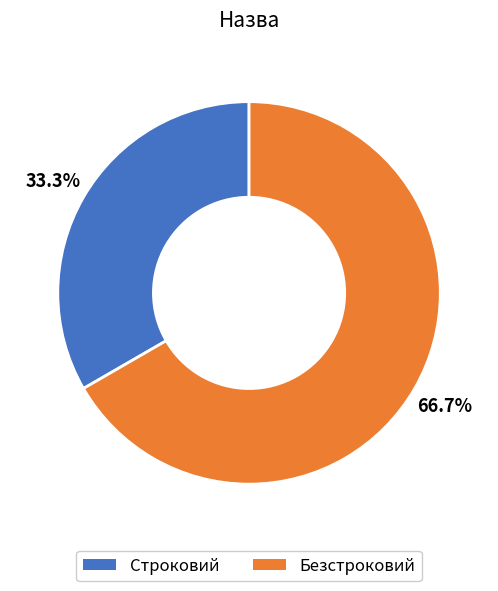

Rank the categories by value from highest to lowest.

Безстроковий, Строковий